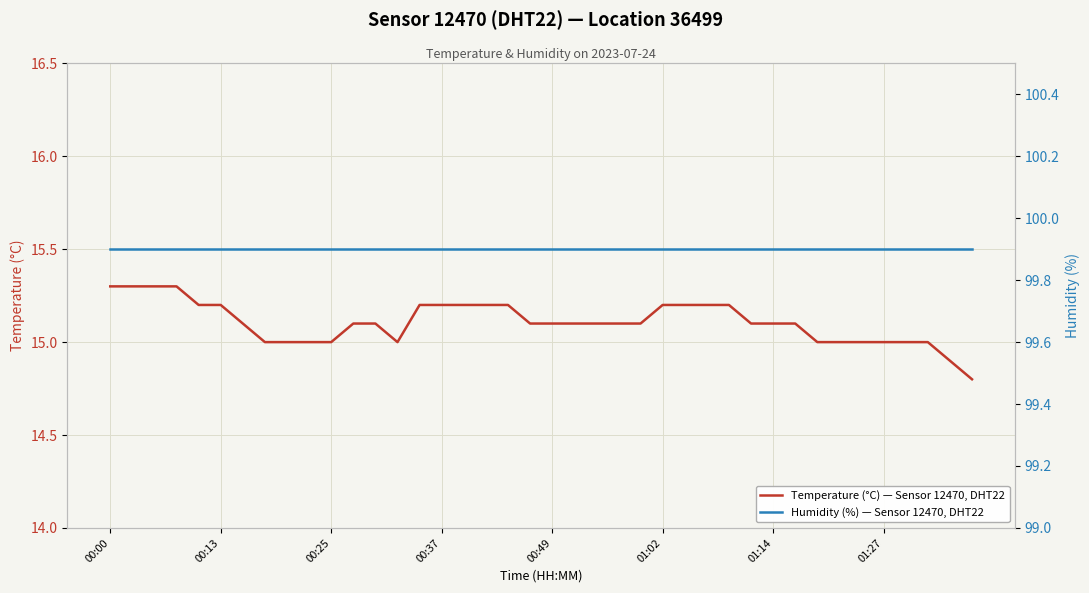

True or false: Humidity (%) — Sensor 12470, DHT22 has more than 1 points higher than both neighbors.

False